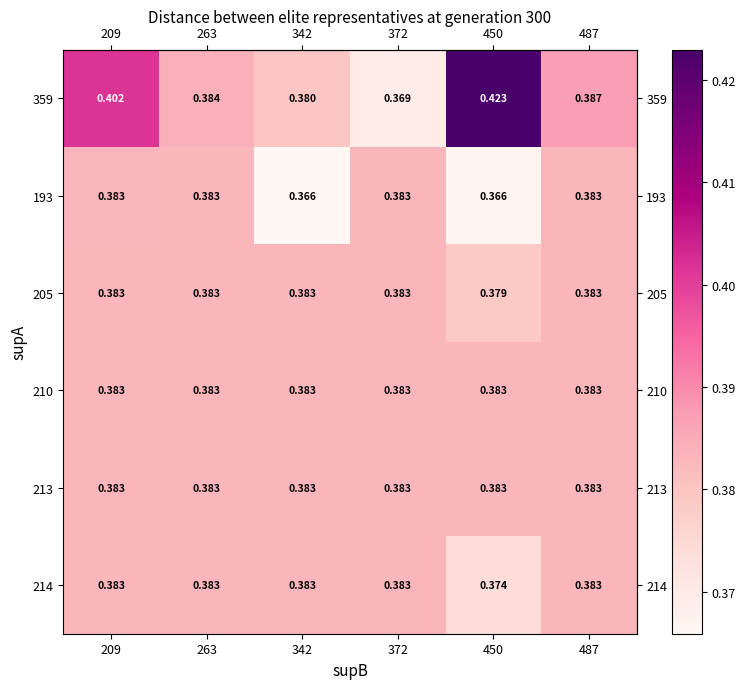

How many categories are shown in the chart?

6